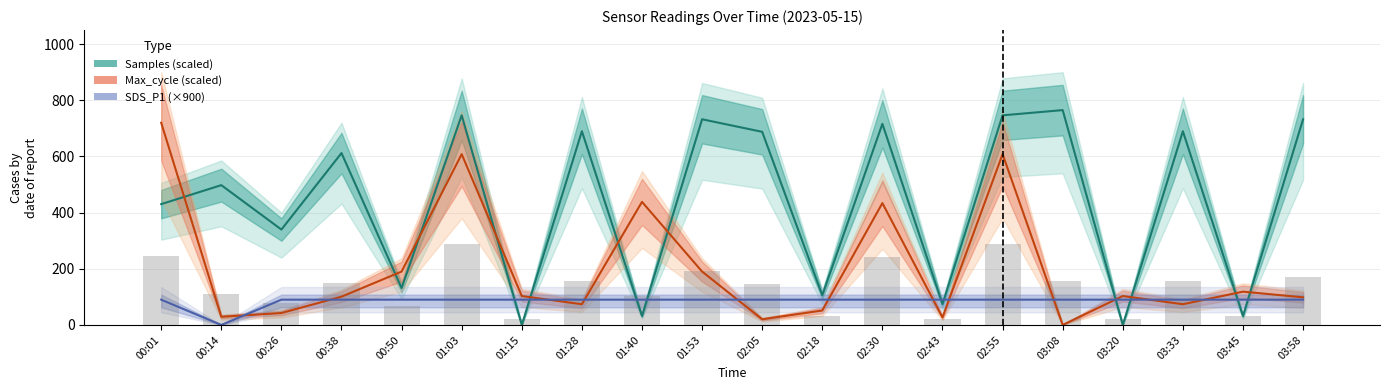

List the series in order of their peak value, lowest first.

SDS_P1 (×900), Max_cycle (scaled), Samples (scaled)